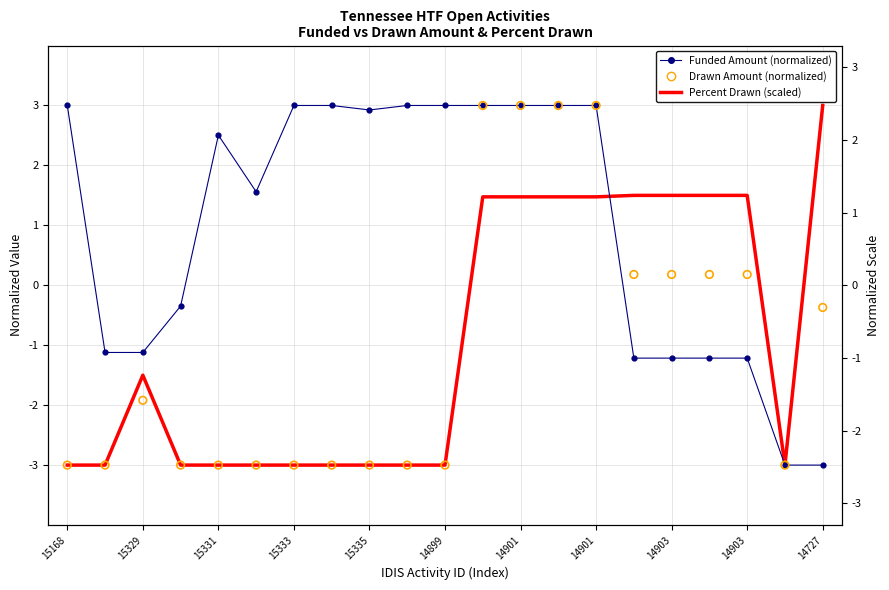

Which series reaches the maximum Y coordinate?

Funded Amount (normalized)